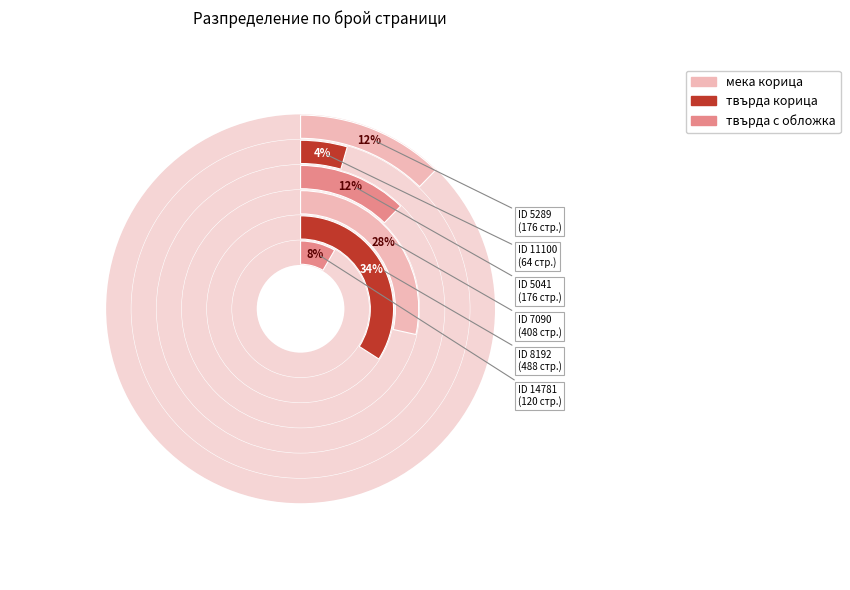

What percentage is the 7090 slice, to the nearest percent?

28%